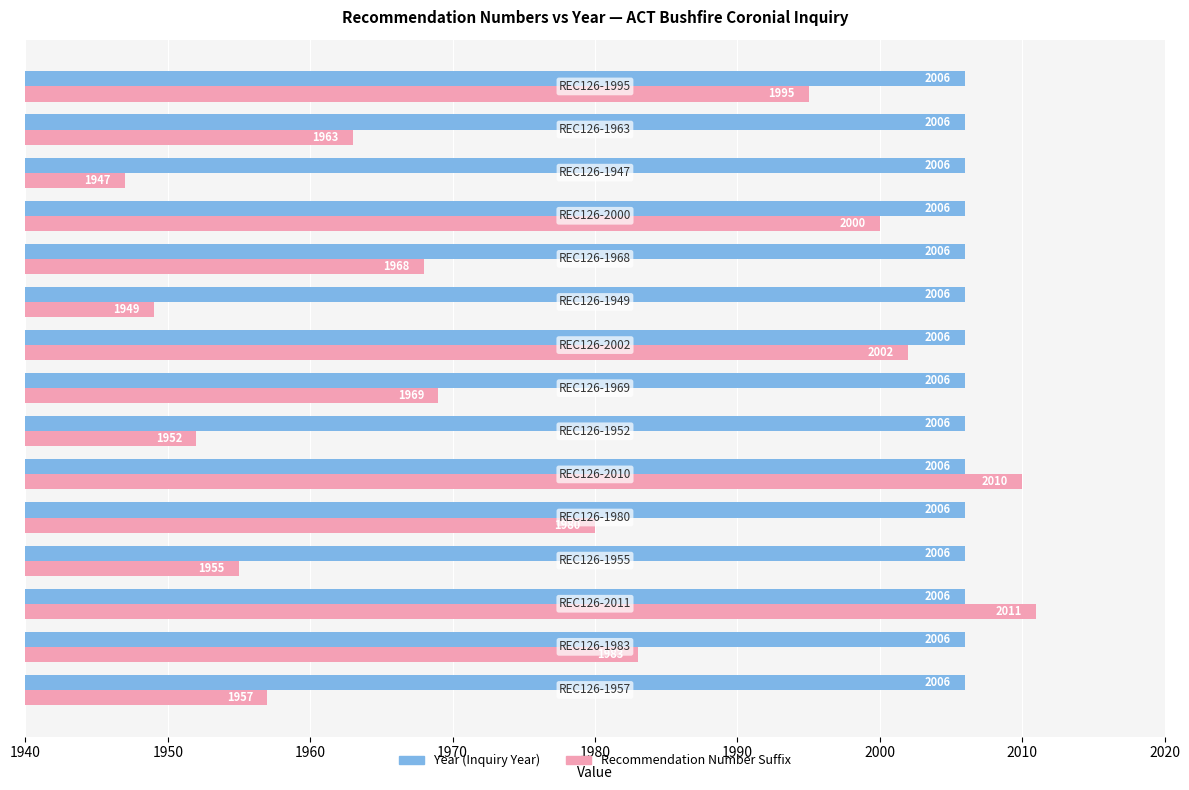

What is the minimum value shown in the chart?

1947